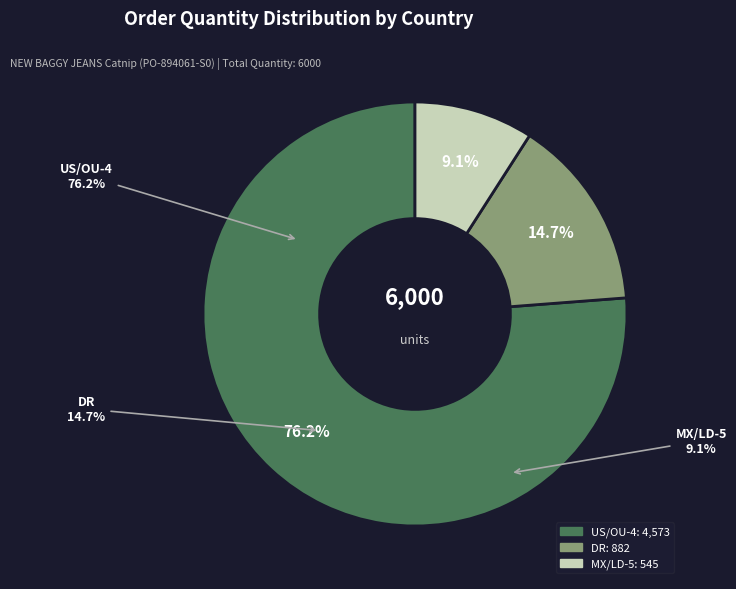

Count the number of slices in the pie.

3